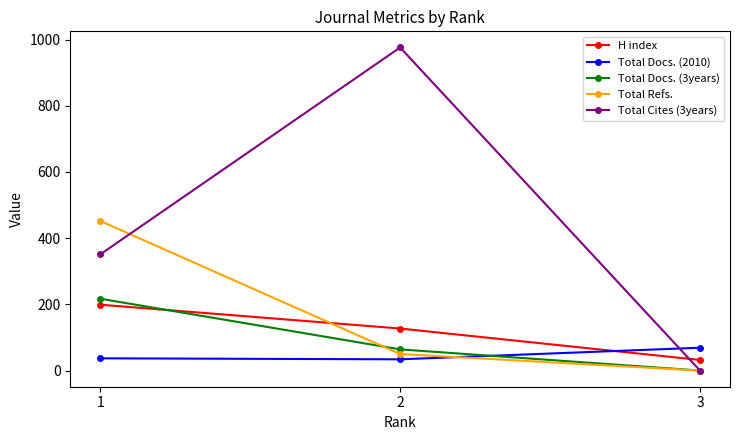

How many lines are shown in the chart?

5